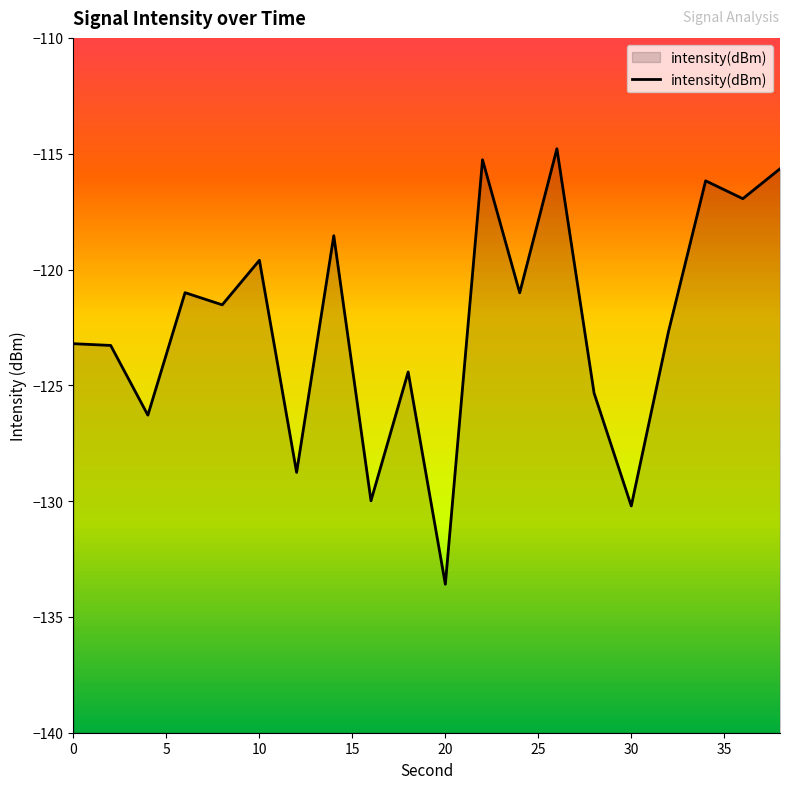

What is the maximum value shown in the chart?

-114.8